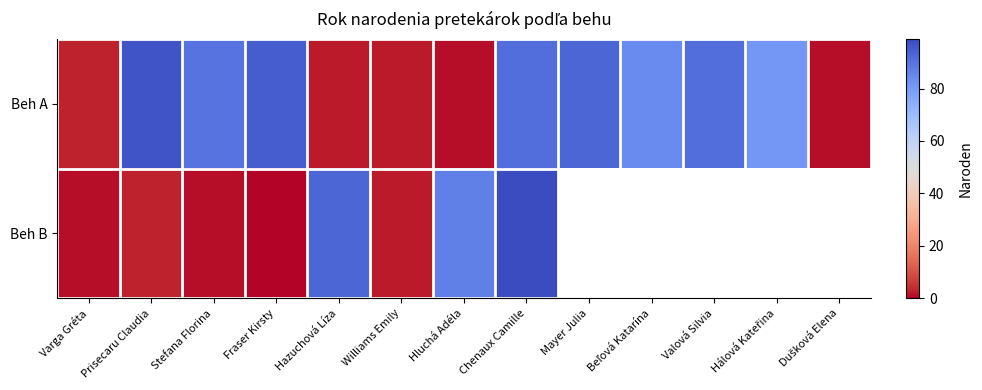

At which category is the sum across all series the highest?

Chenaux Camille